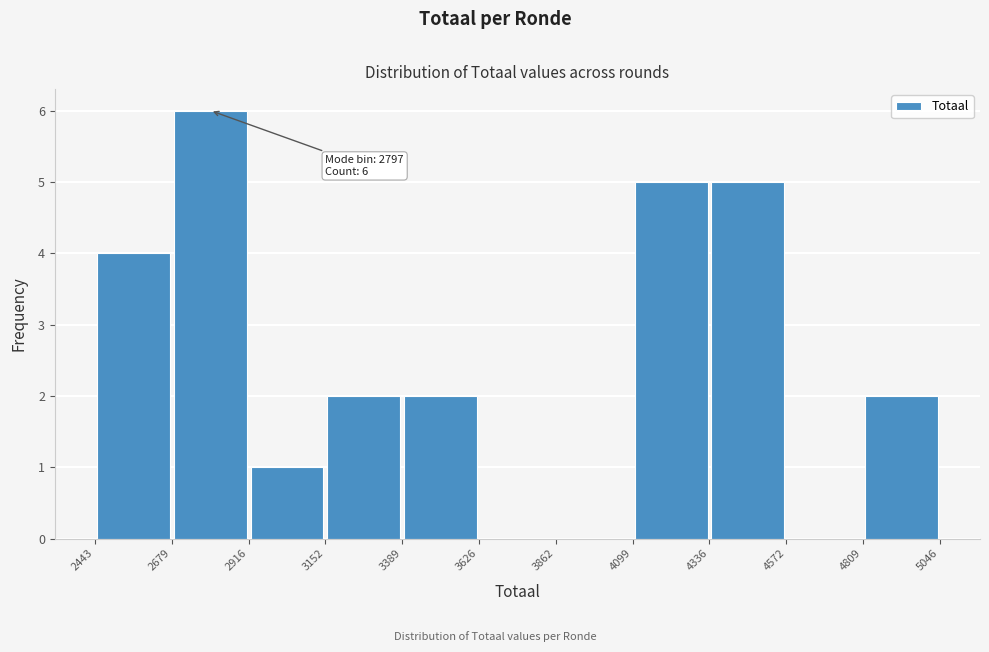

Over which range of the x-axis is the bar tallest?

2679 to 2916